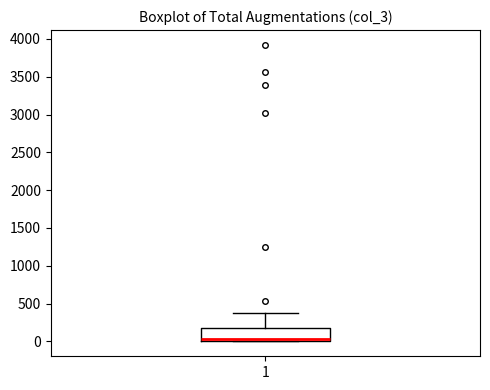

Where does the upper whisker of the box at x = 1 end on the y-axis? The values are not printed on the chart, so give them approximately, as read against the axis.

400